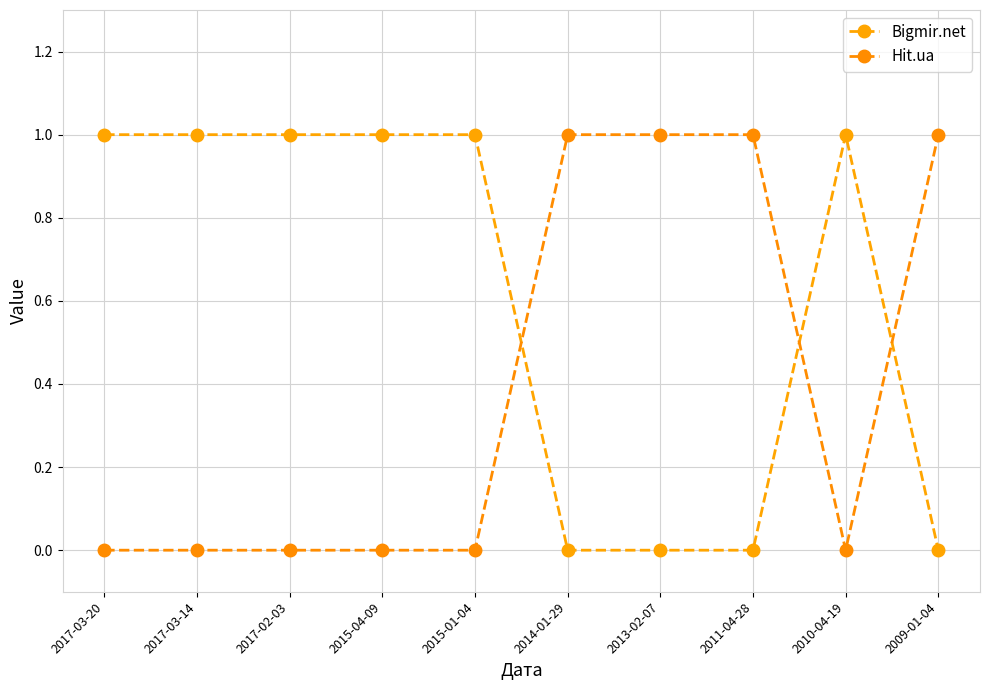

Which series ends up on top after the final intersection of Hit.ua and Bigmir.net?

Hit.ua